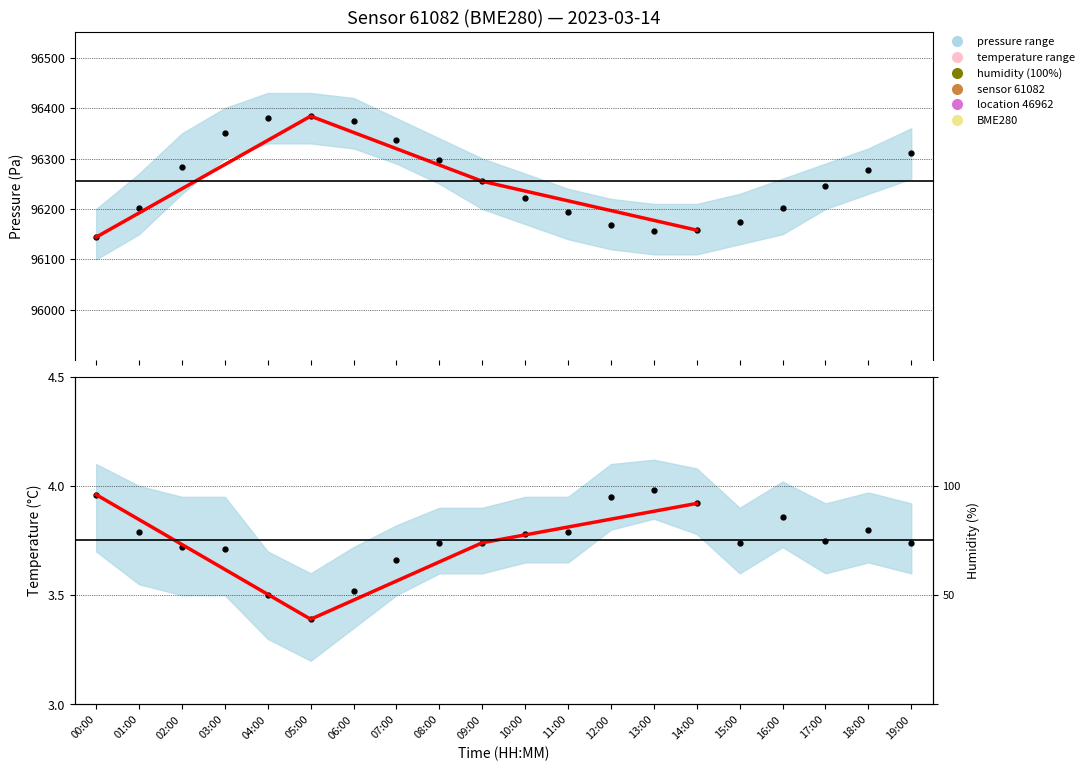

List the labels in order of pressure value, smallest first.

00:00, 13:00, 14:00, 12:00, 15:00, 11:00, 01:00, 16:00, 10:00, 17:00, 09:00, 18:00, 02:00, 08:00, 19:00, 07:00, 03:00, 06:00, 04:00, 05:00